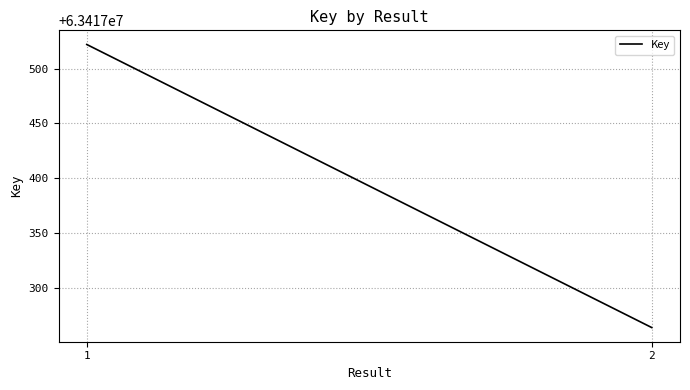

The value at 1 is 109635919. True or false?

False